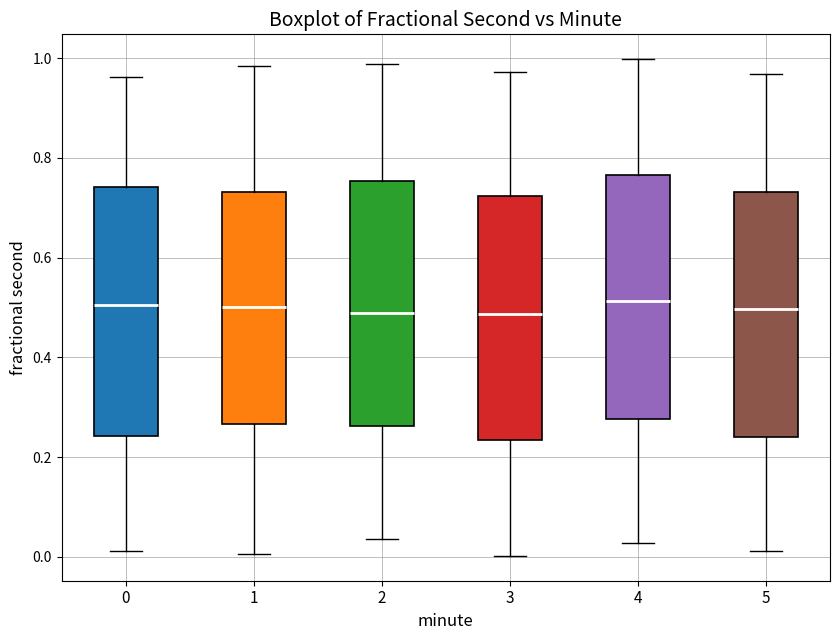

Reading left to right, read every box against the y-axis: the position of its median line, the range the box covers, and the ends of its whiskers. The values are not printed on the chart, so give them approximately, as read against the axis.

0: median 0.50, box 0.24 to 0.74, whiskers 0.02 to 0.96
1: median 0.50, box 0.26 to 0.74, whiskers 0.00 to 0.98
2: median 0.48, box 0.26 to 0.76, whiskers 0.04 to 0.98
3: median 0.48, box 0.24 to 0.72, whiskers 0.00 to 0.98
4: median 0.52, box 0.28 to 0.76, whiskers 0.02 to 1.00
5: median 0.50, box 0.24 to 0.74, whiskers 0.02 to 0.96